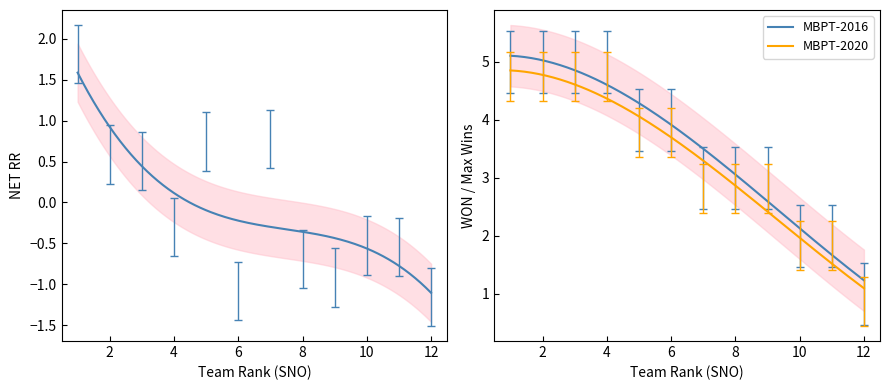

True or false: MBPT-2020 and MBPT-2016 cross at least once.

False